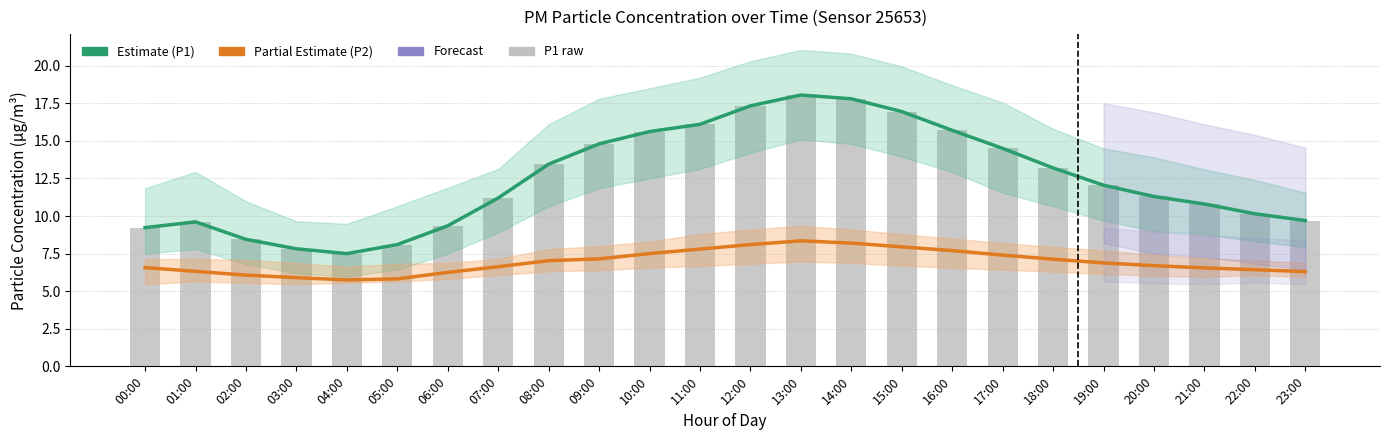

What is the sum of the P1 (Estimate) values at 06:00 and 16:00?

25.0